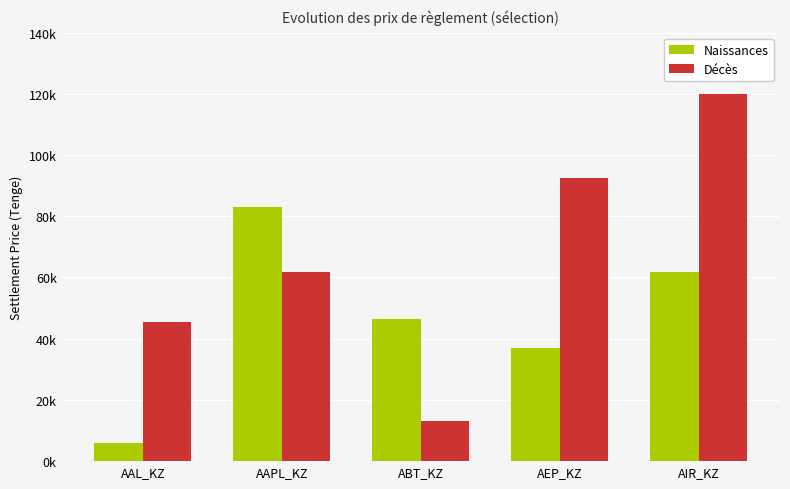

What are all the series names shown in the legend?

Naissances, Décès